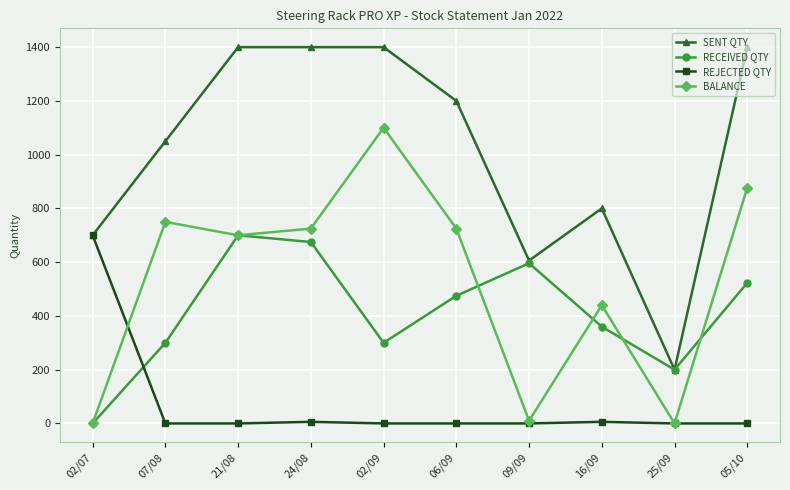

After their last crossing, which series has the higher values: REJECTED QTY or RECEIVED QTY?

RECEIVED QTY